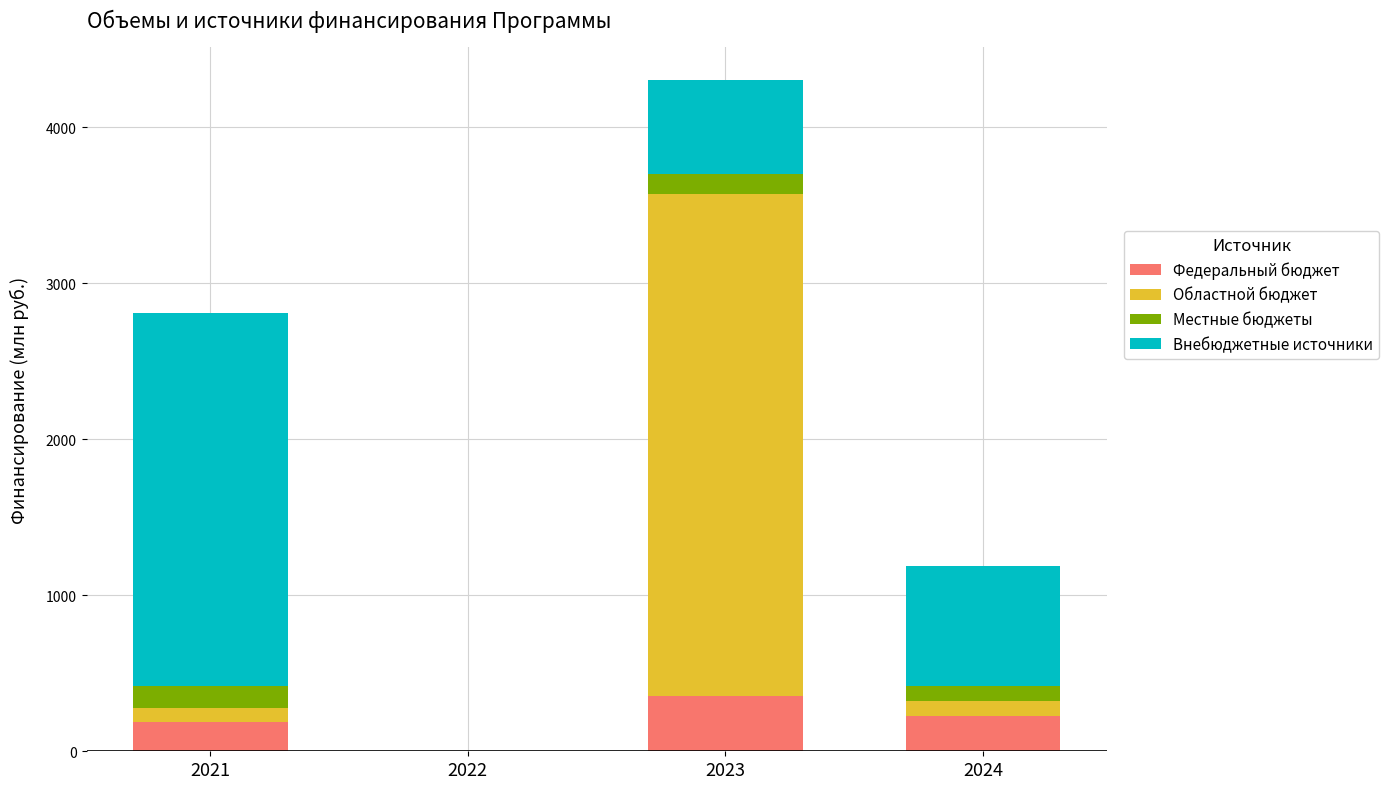

Reading left to right, what are the values for Федеральный бюджет?

2021=185.2	2022=0.0	2023=352.3	2024=223.6